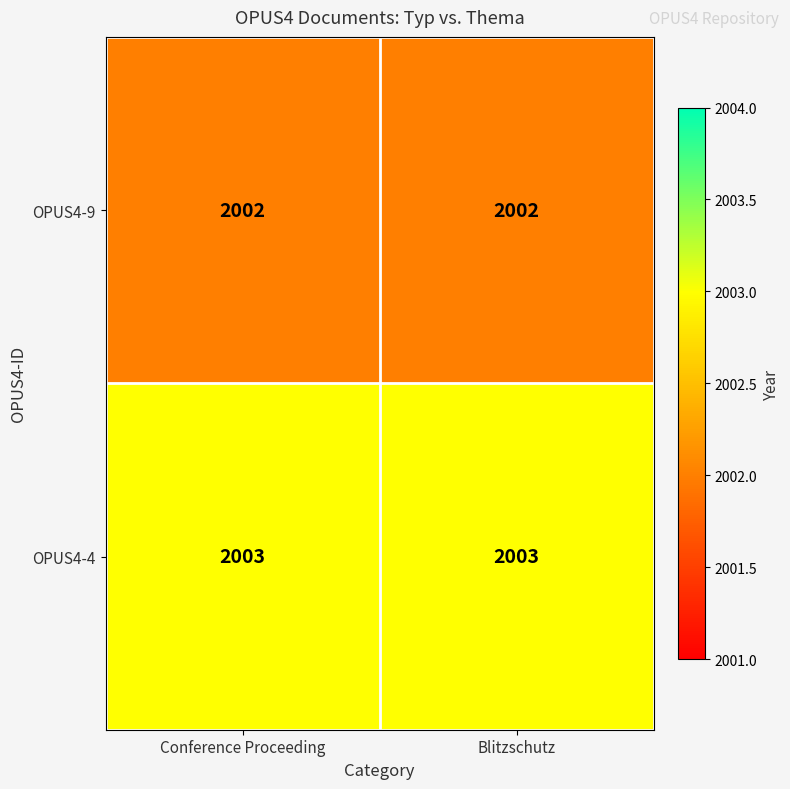

What is the spread (max minus min) of values at Blitzschutz?

1